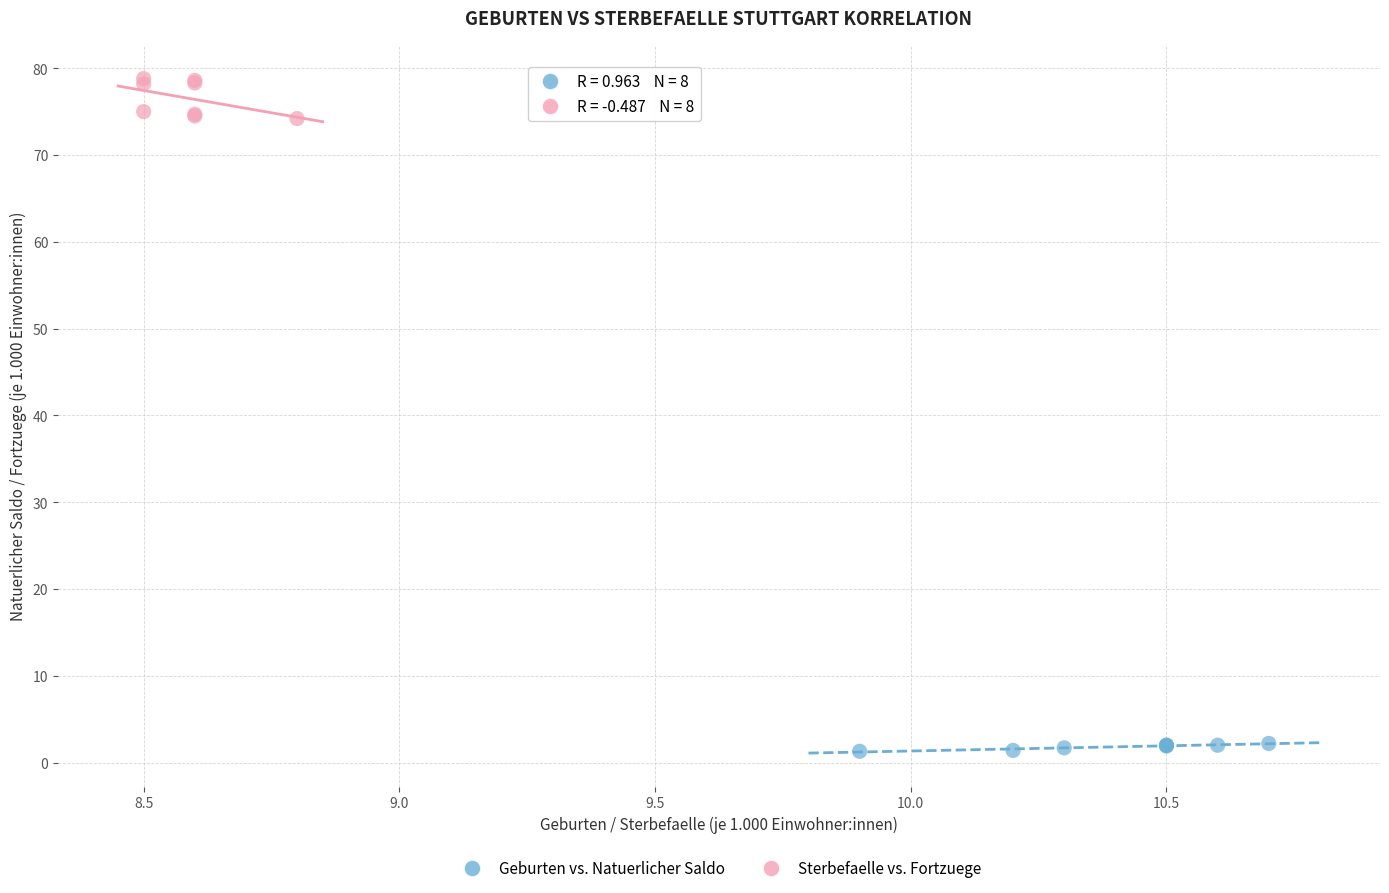

Which series contains the highest Y value?

Sterbefaelle vs. Fortzuege